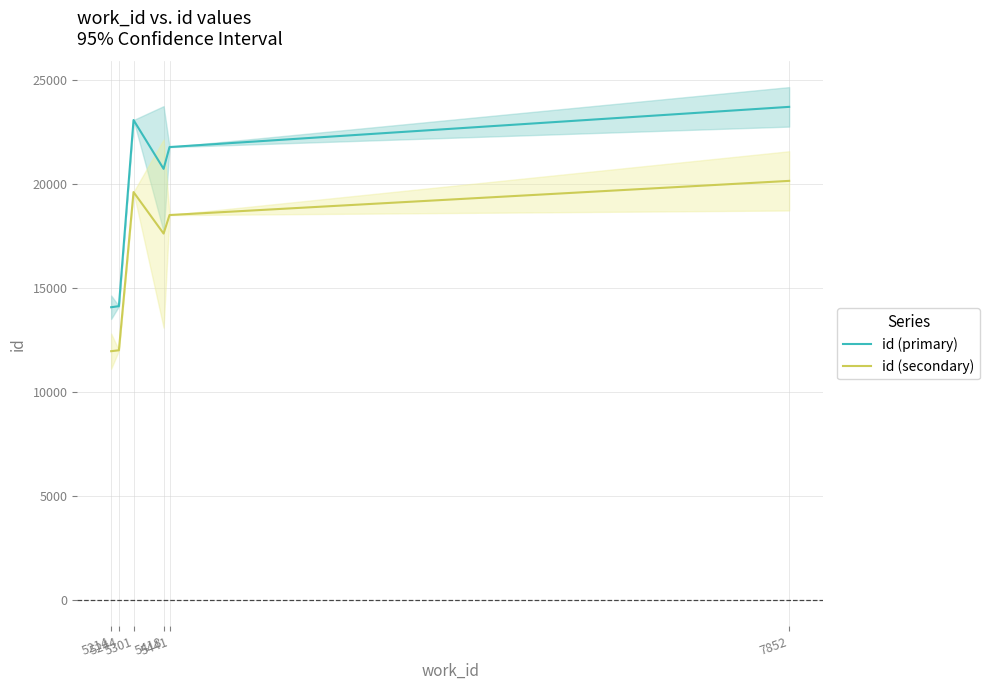

What is the average value of the id (secondary) series?

16634.6